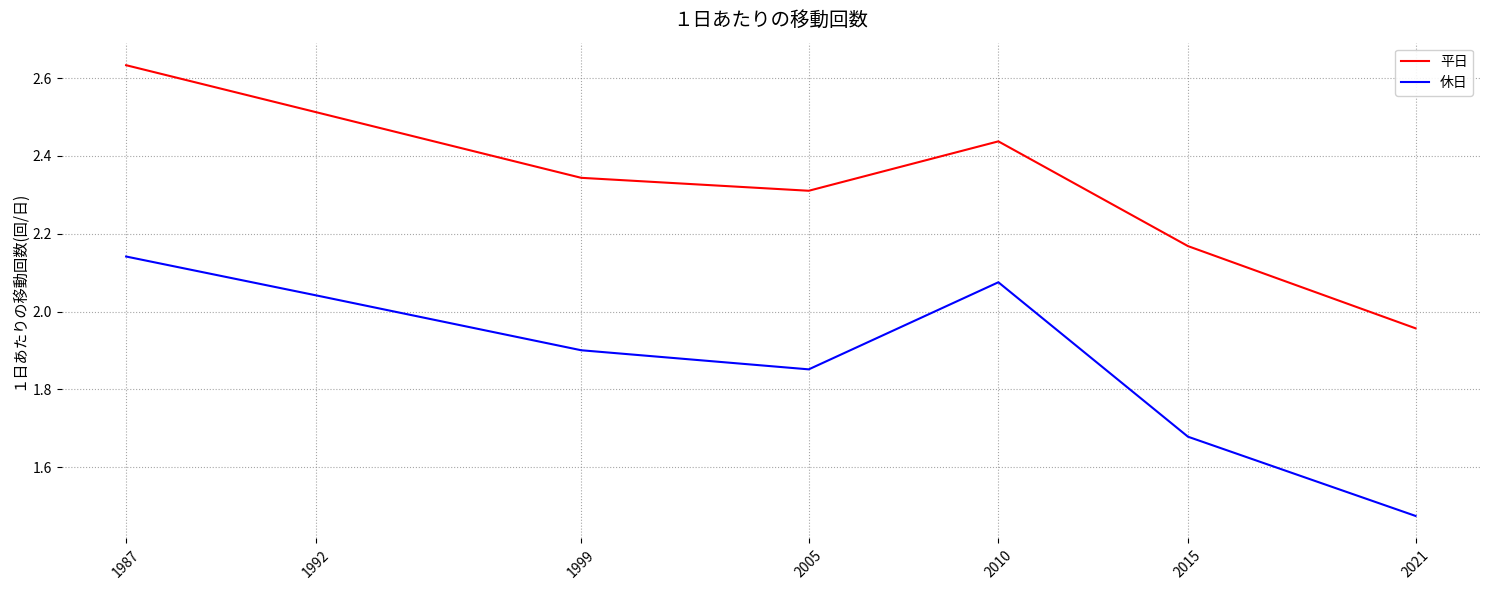

Which category has the lowest value across all series?

2021